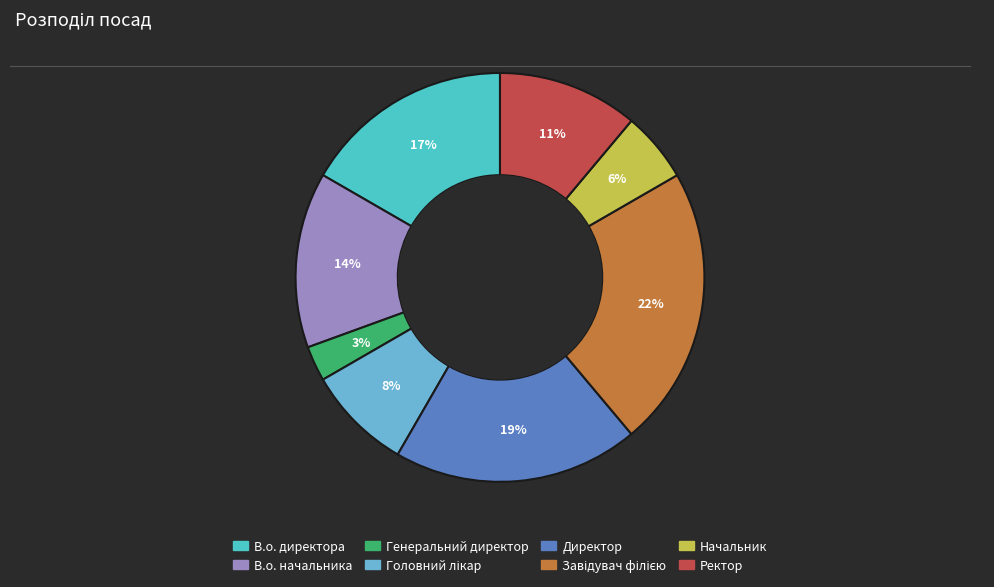

Does any single category account for the majority?

No